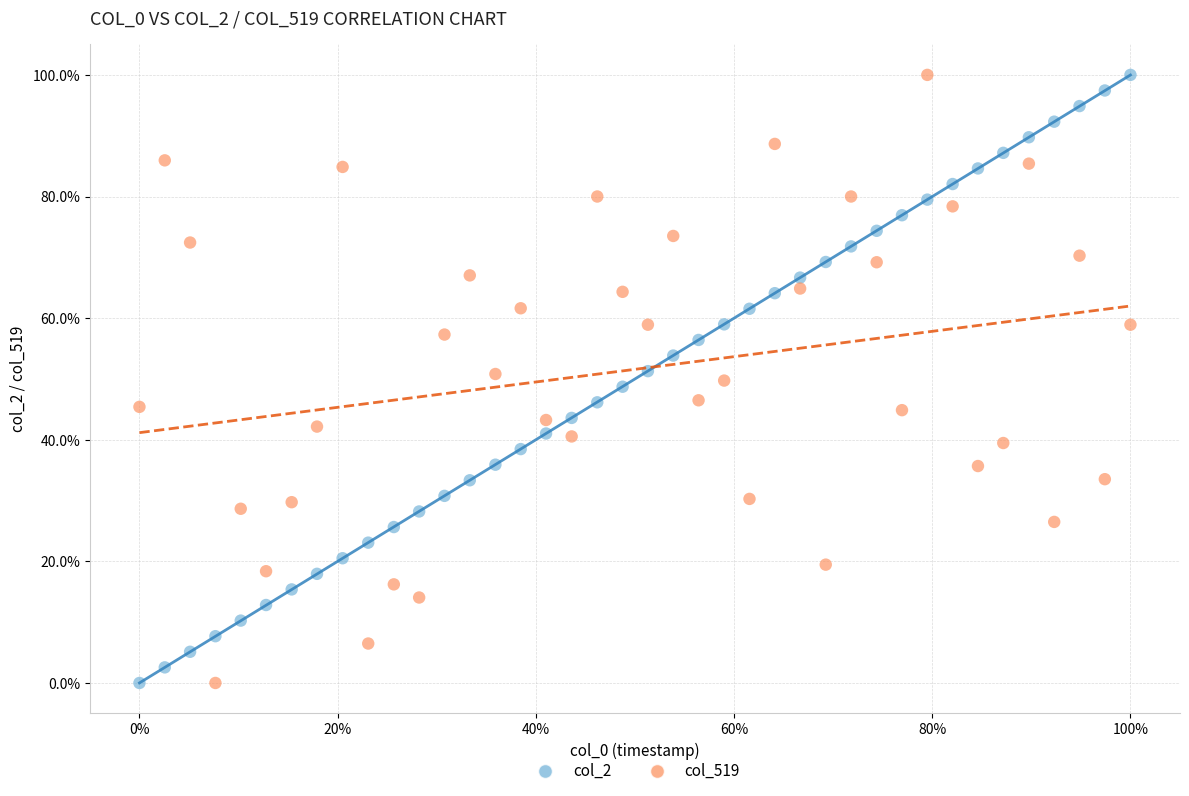

What are all the series names shown in the legend?

col_2, col_519